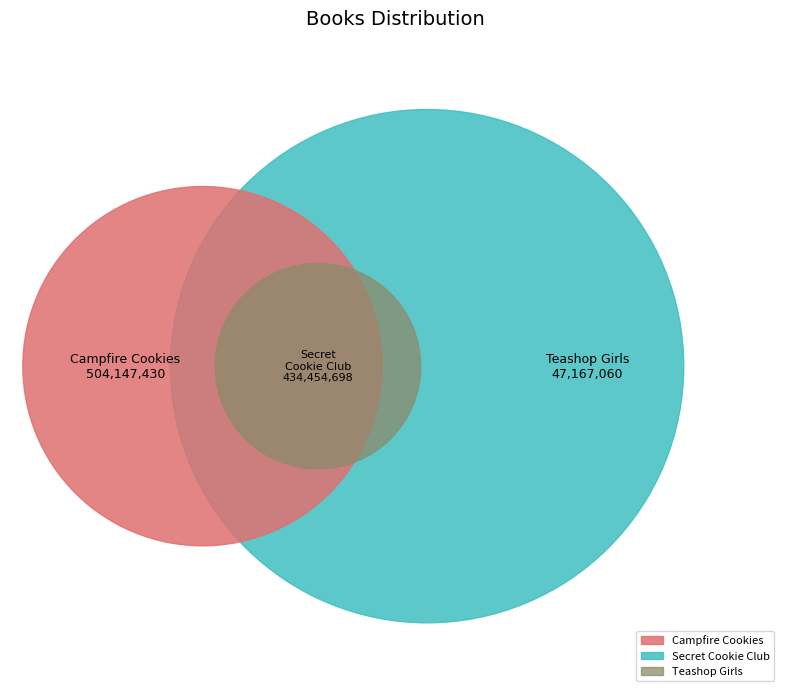

What is the smallest slice in the pie chart?

Teashop Girls